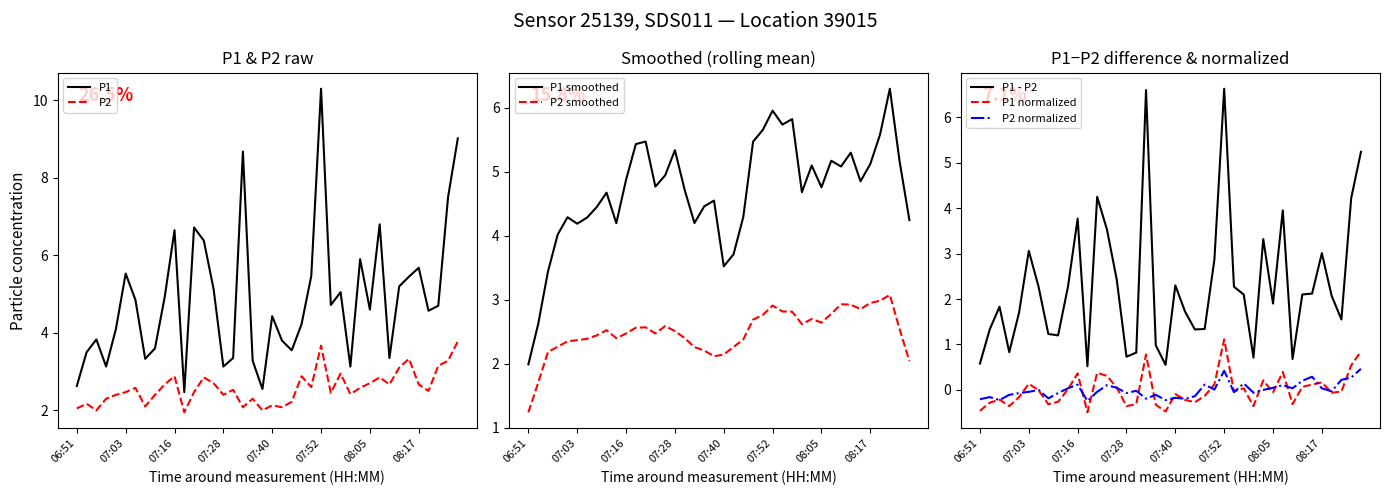

At 07:03, list the series in order from largest to smallest.

P1, P2